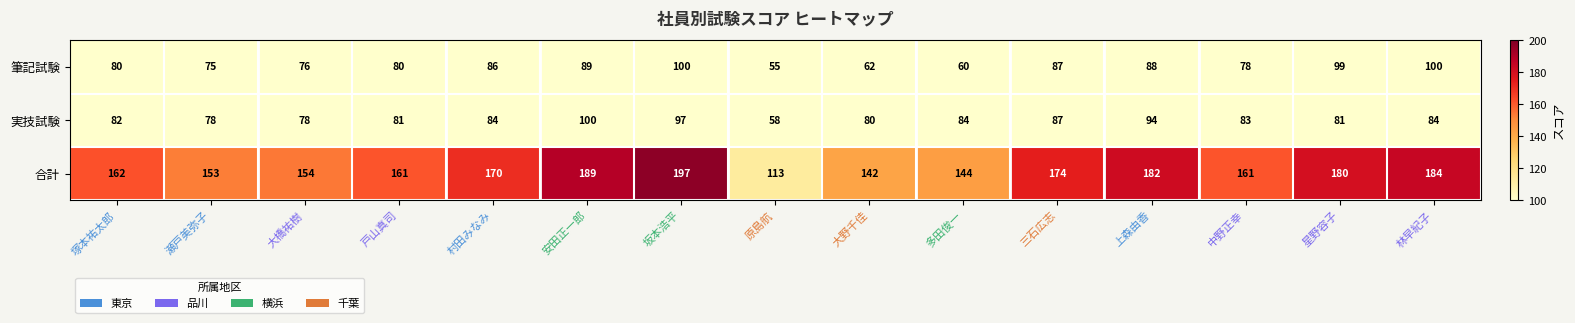

What is the total value across all series at 塚本祐太郎?

324